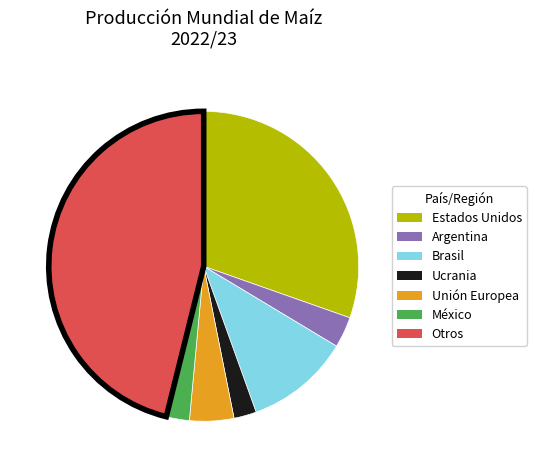

Is it true that Otros is 46% of the pie?

True